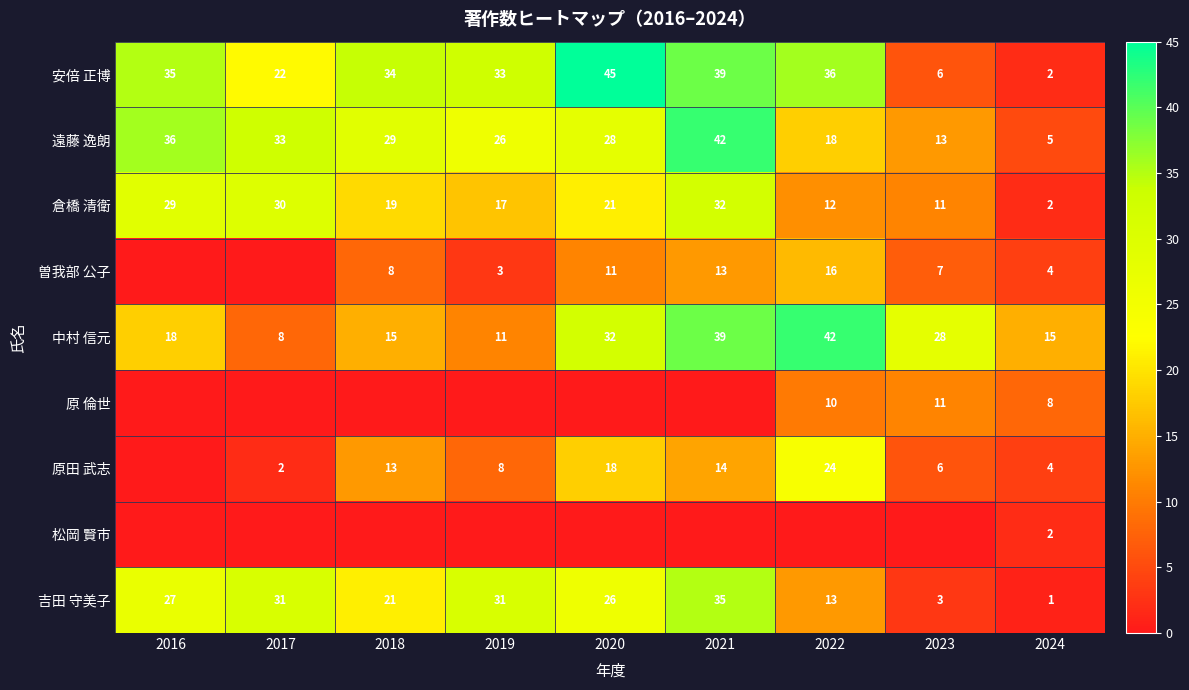

The 吉田 守美子 series shows 14 at 2020. True or false?

False